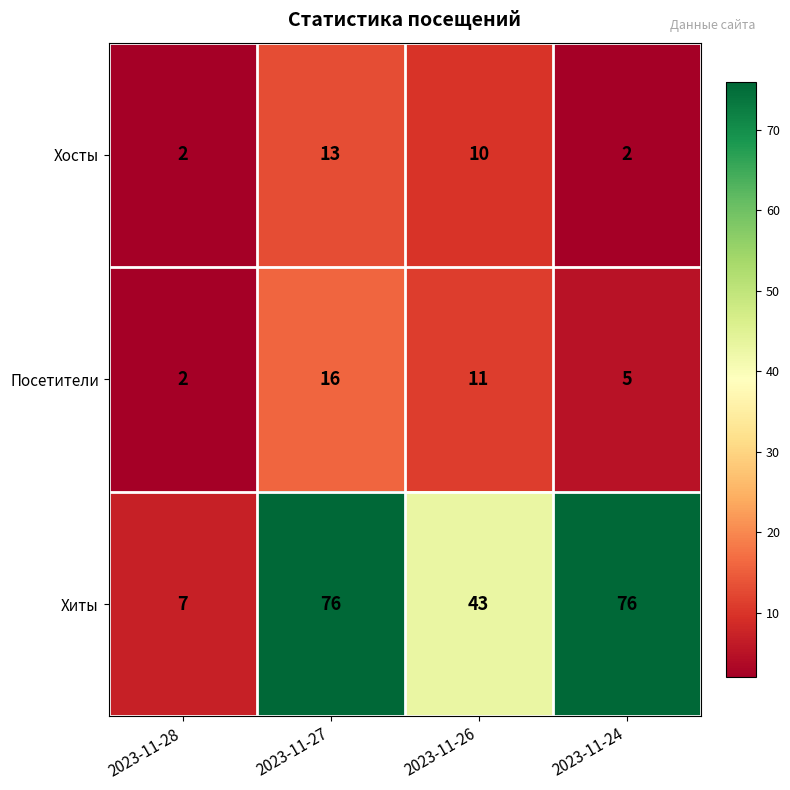

The value of Хосты at 2023-11-27 is 6. True or false?

False